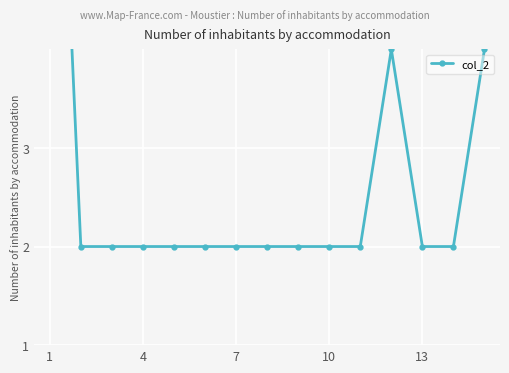

At which category does the chart reach its minimum across all series?

4